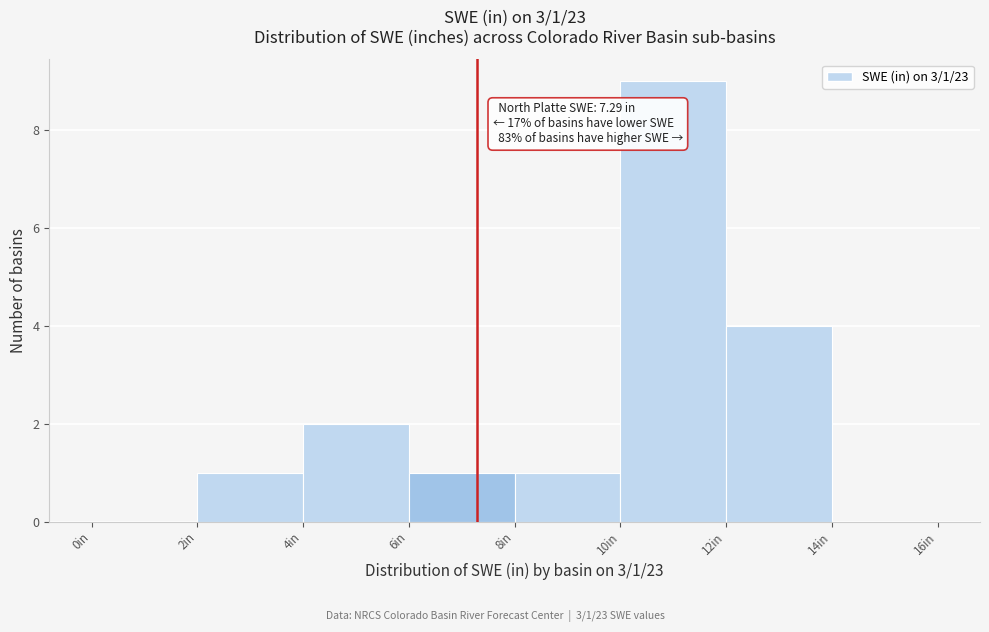

Over which range of the x-axis is the bar tallest?

10 to 12